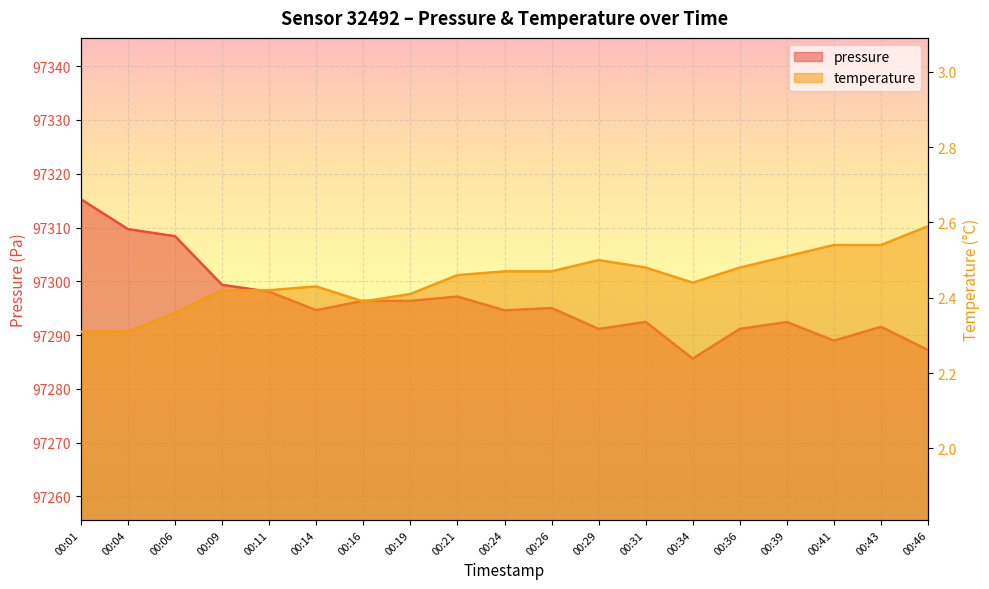

What is the lowest value of the pressure series?

97285.6